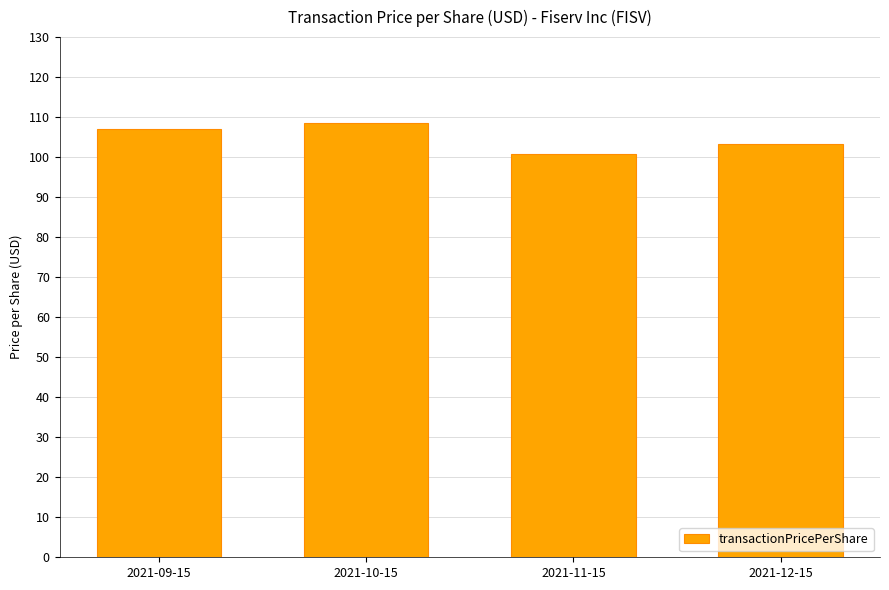

The value at 2021-10-15 is 173.4. True or false?

False